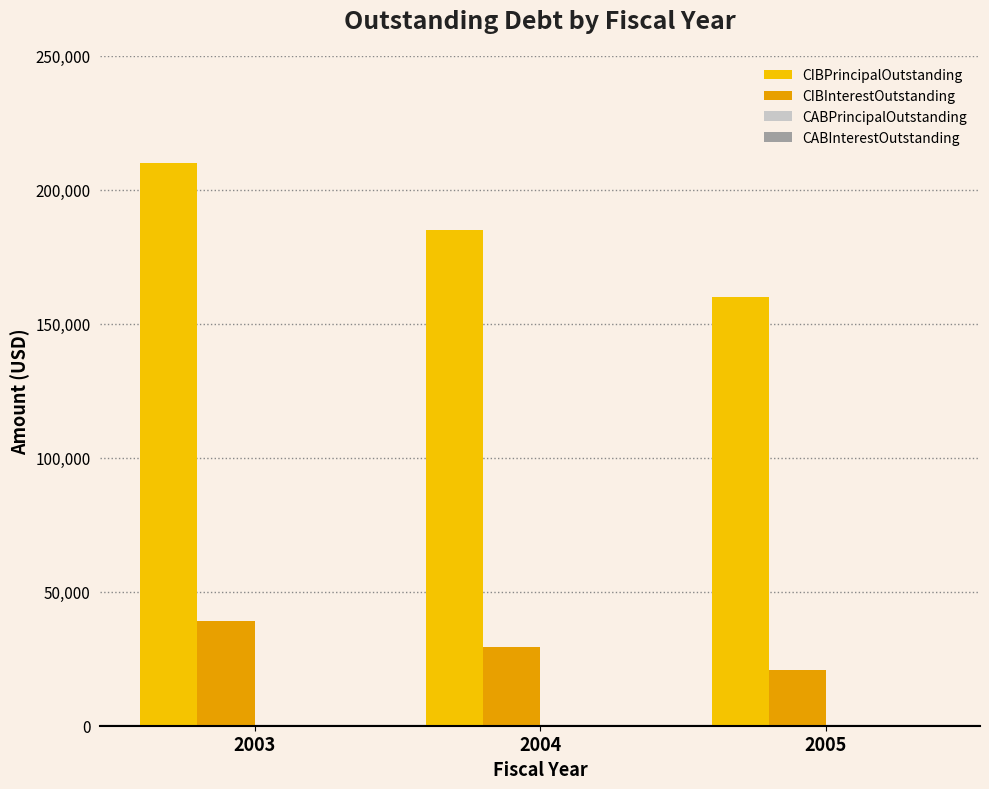

Where is CIBPrincipalOutstanding nearest to the value 185000?

2004